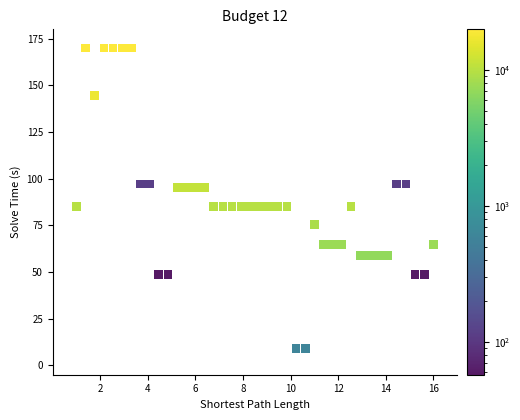

What is the range of Y values (max minus min)?

160.8